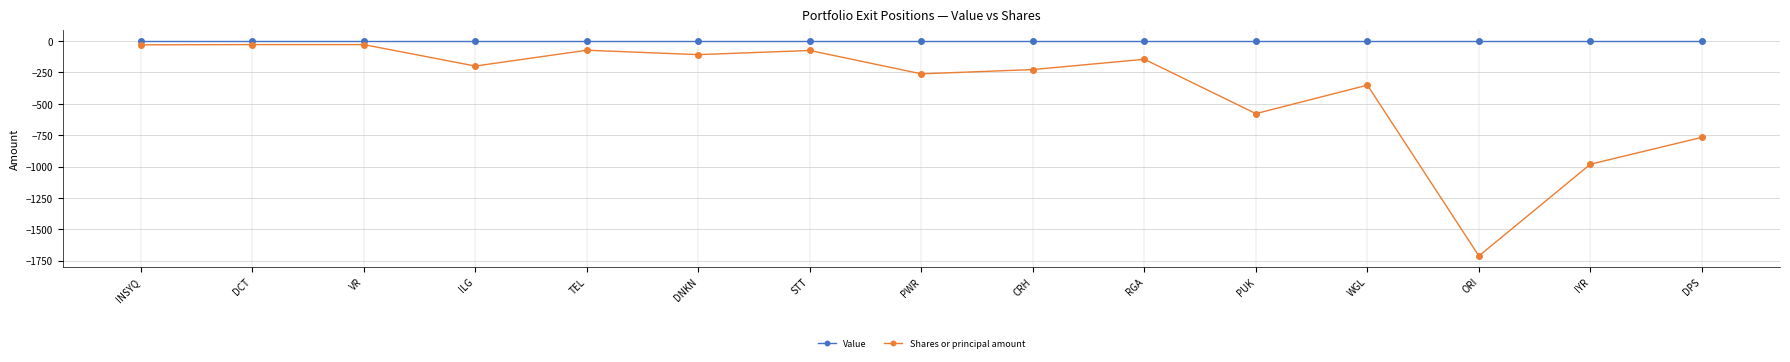

True or false: Shares or principal amount and Value cross at least once.

False